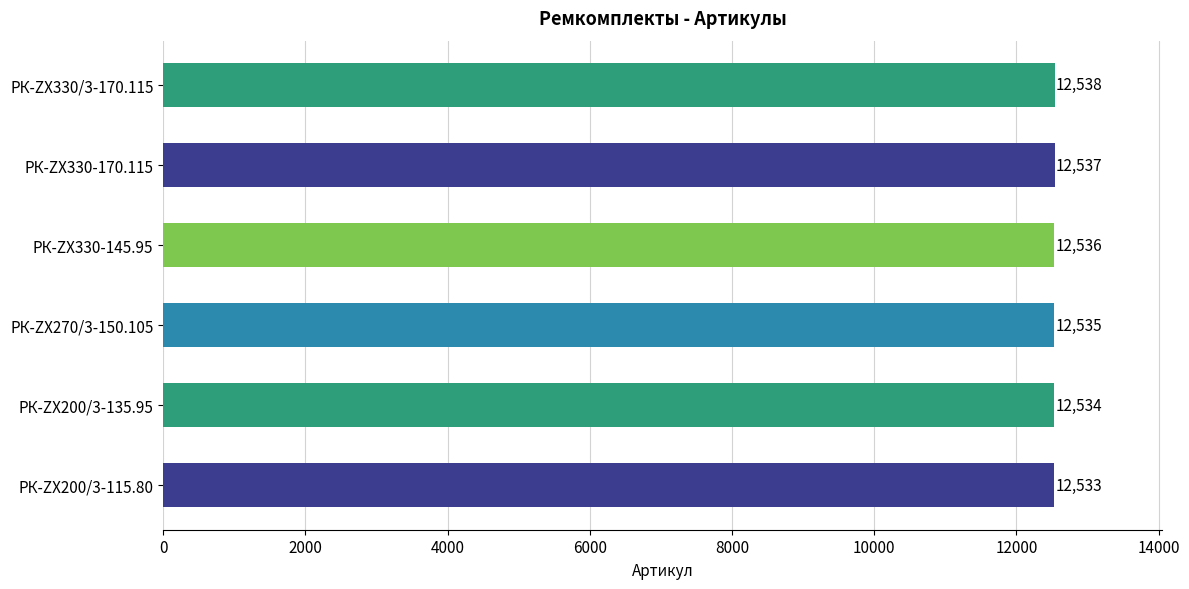

What is the difference between the maximum and minimum values?

5